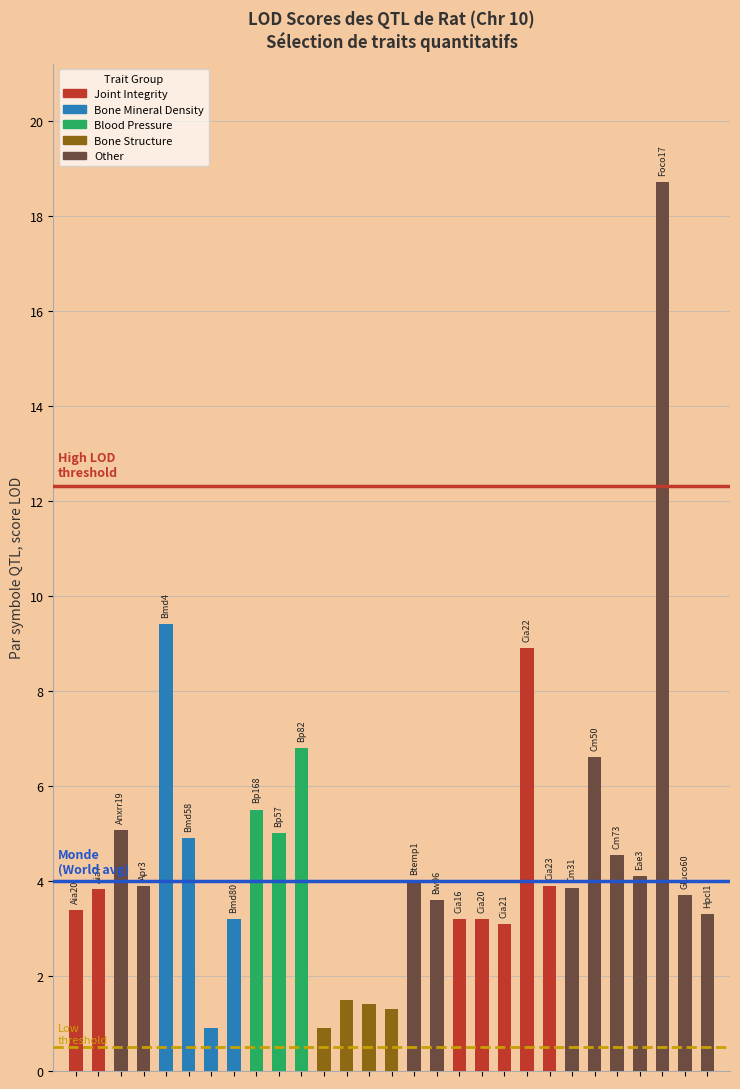

What is the smallest value displayed?

0.9